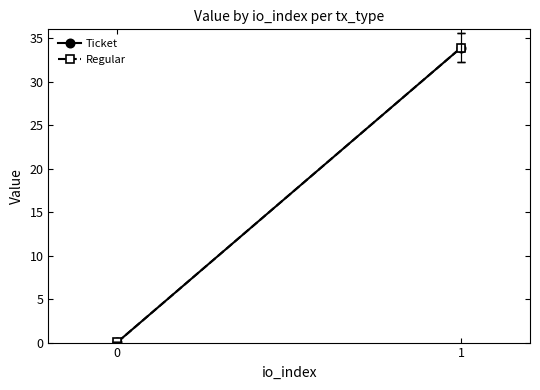

How many data points in Regular are above 33?

1